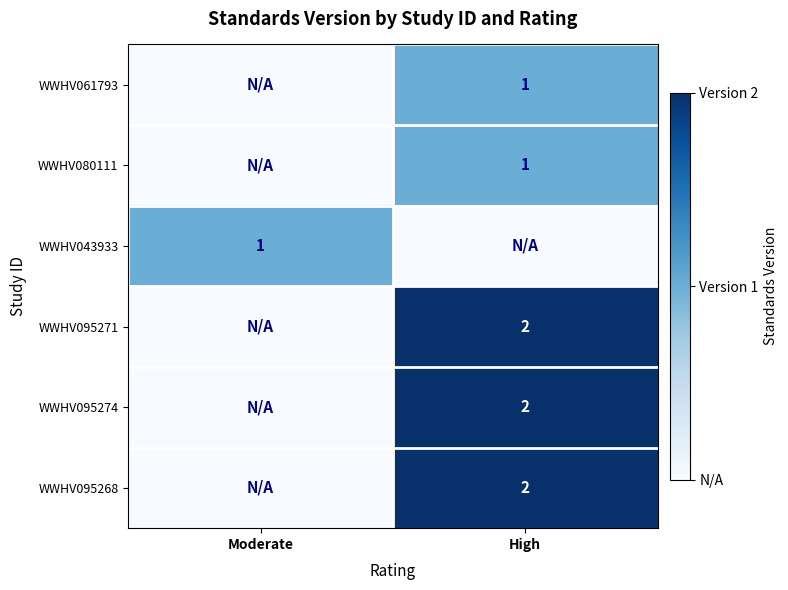

Is it true that WWHV061793 equals 1 at High?

True